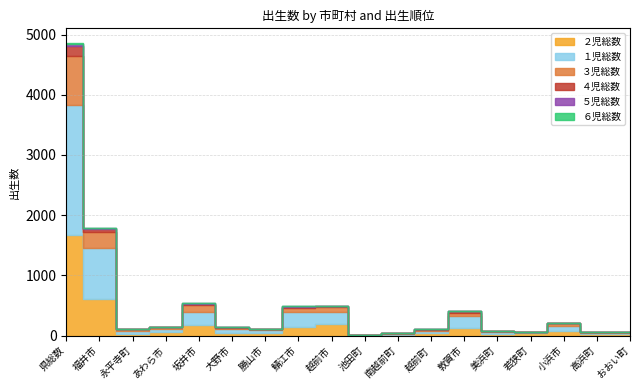

True or false: ４児総数 and １児総数 cross at least once.

False